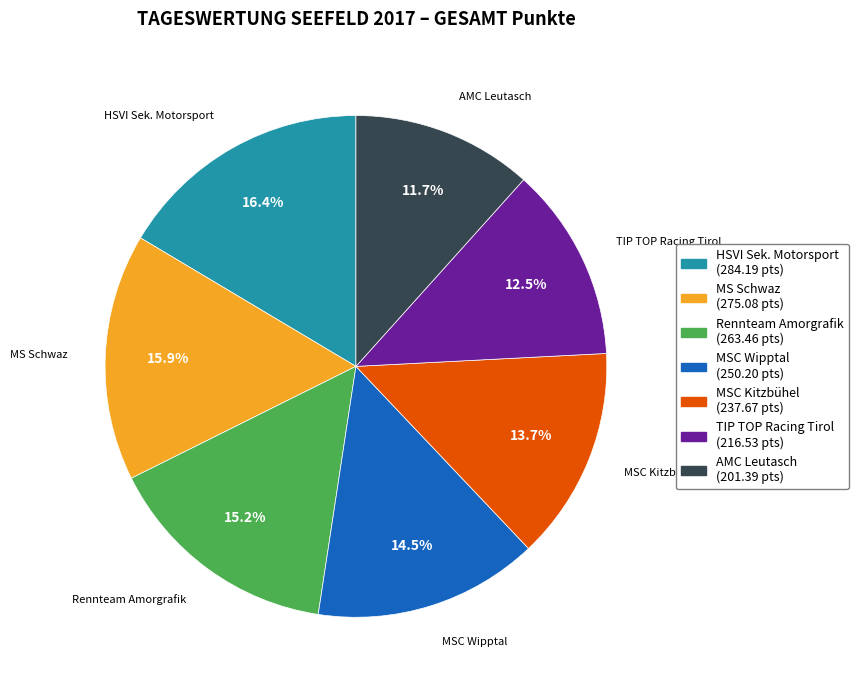

Count the number of slices in the pie.

7